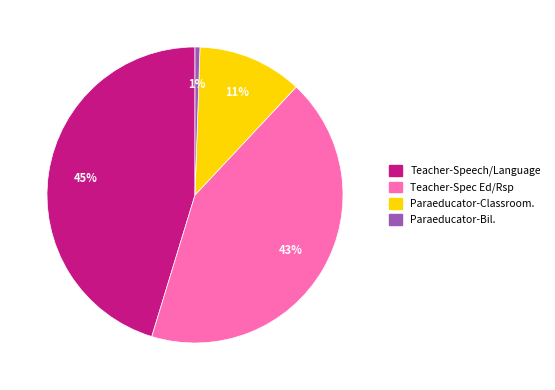

What is the largest slice in the pie chart?

Teacher-Speech/Language